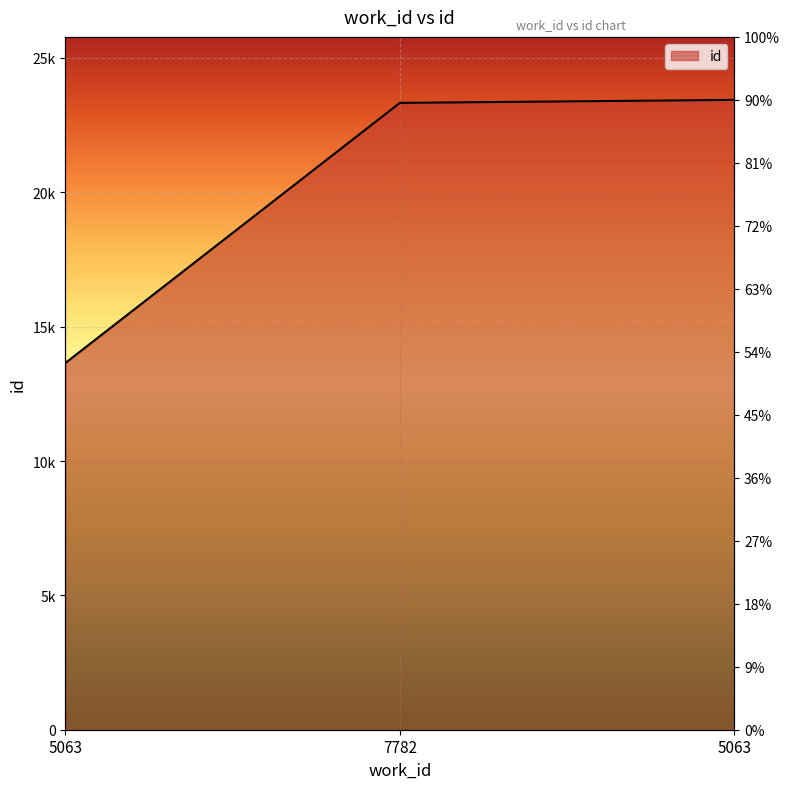

Rank the categories by value from lowest to highest.

5063, 7782, 5063